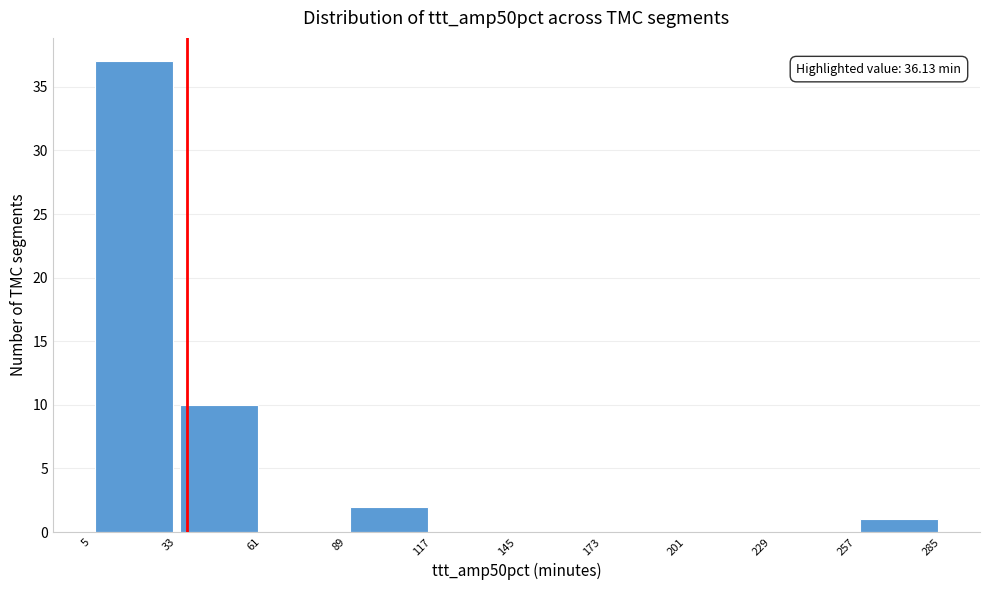

Which range on the x-axis has the tallest bar?

5 to 33